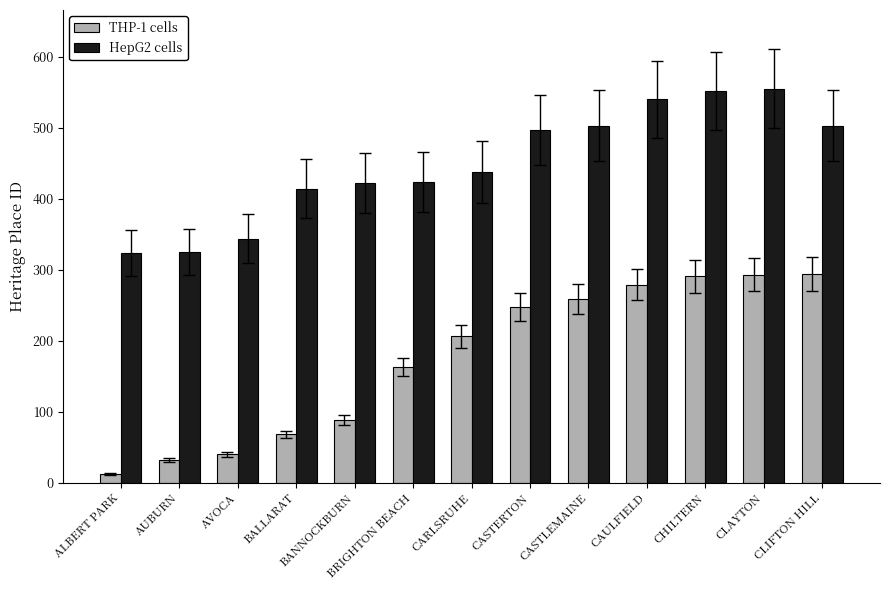

What is the lowest value of the HepG2 cells series?

323